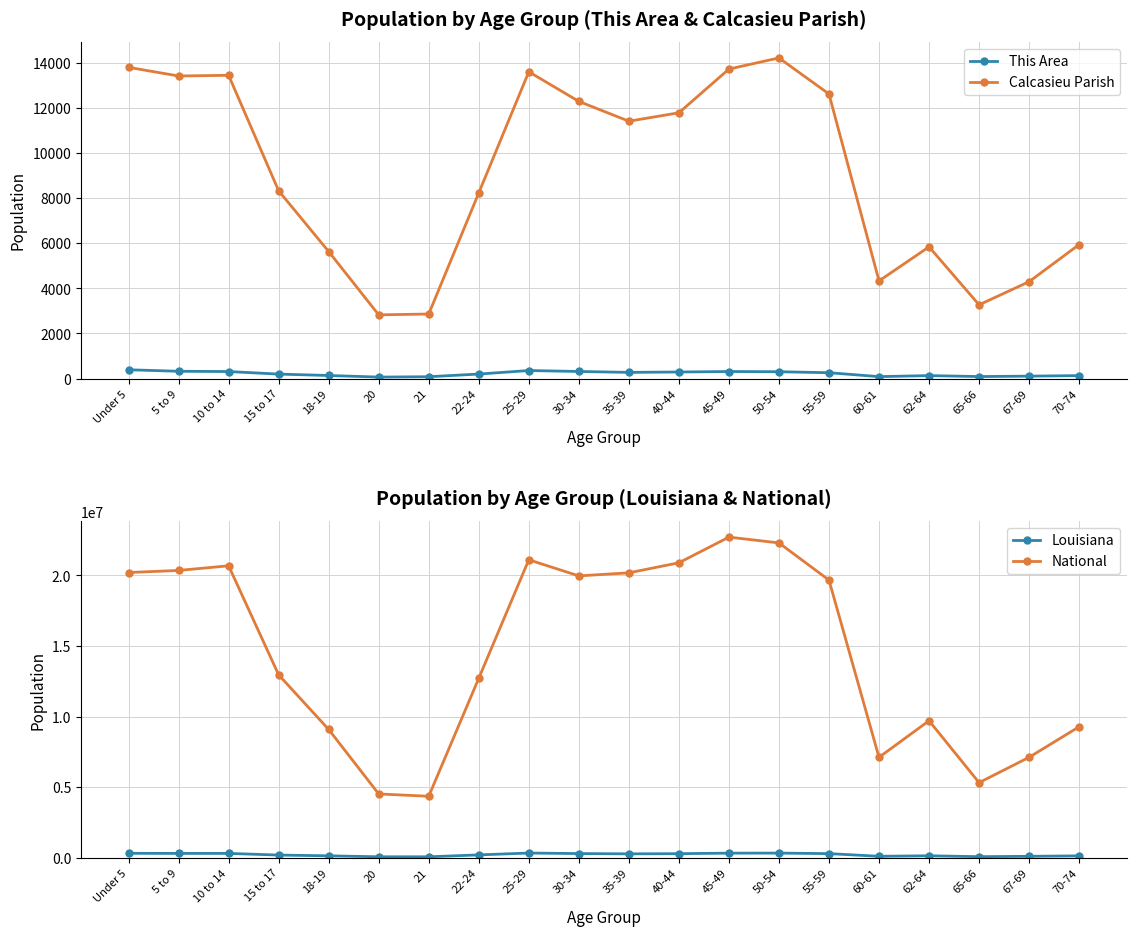

True or false: National and Calcasieu Parish cross at least once.

False